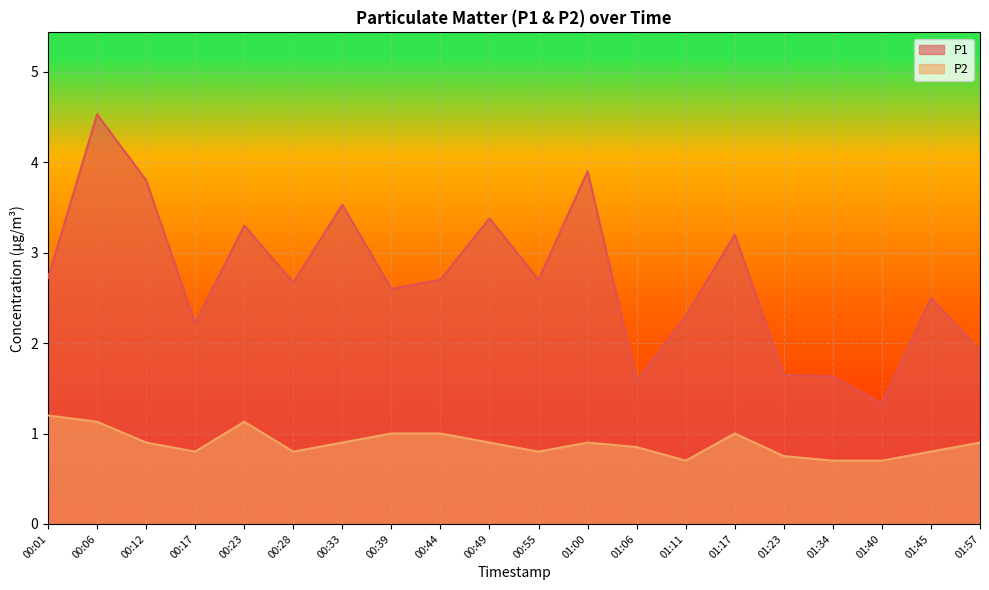

How many categories are shown in the chart?

20